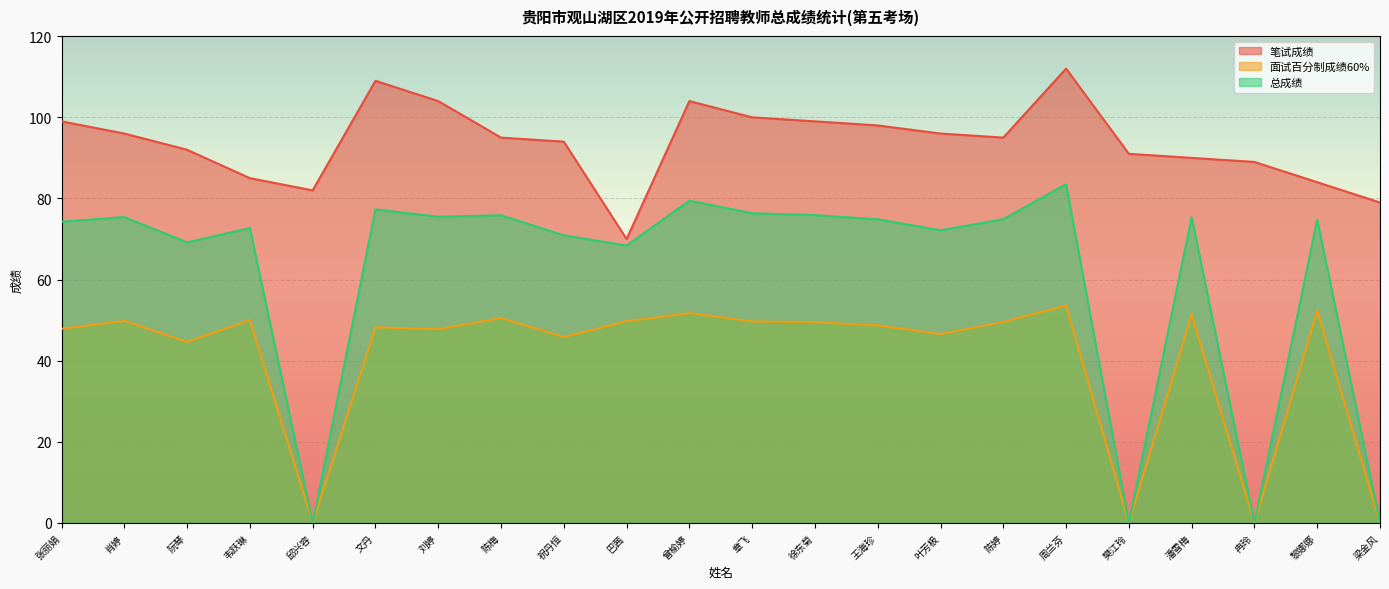

At which category does the chart reach its peak across all series?

周兰芬